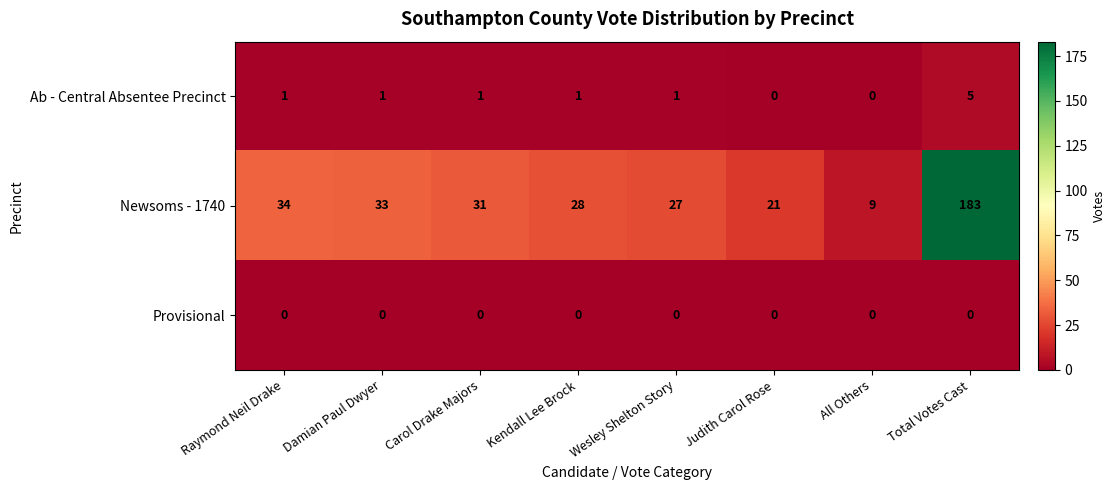

The Provisional series shows 0 at Wesley Shelton Story. True or false?

True